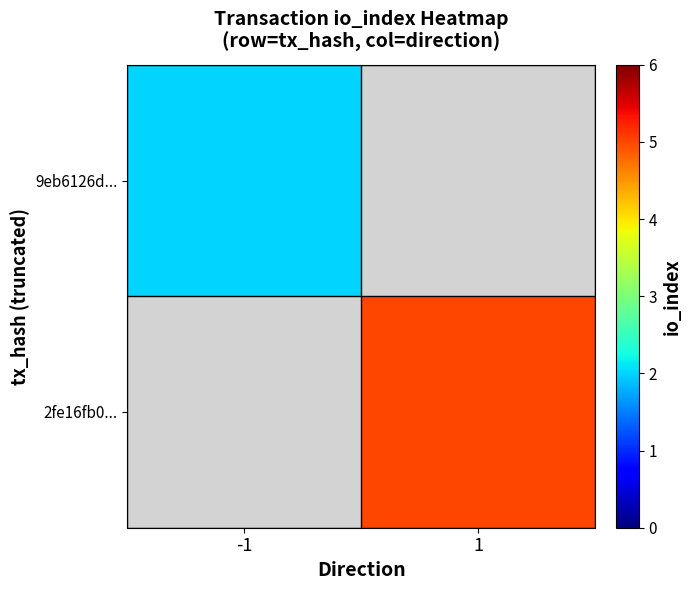

At how many categories does at least one series exceed 4?

1